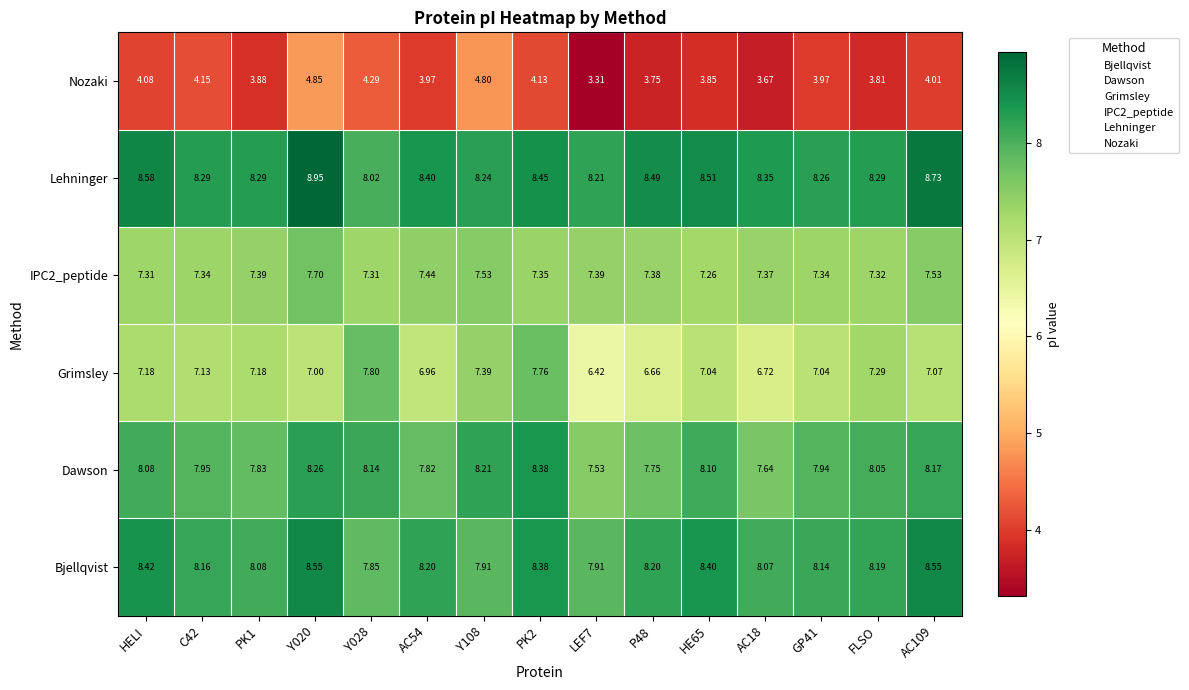

Which series has the largest total across all categories?

Lehninger